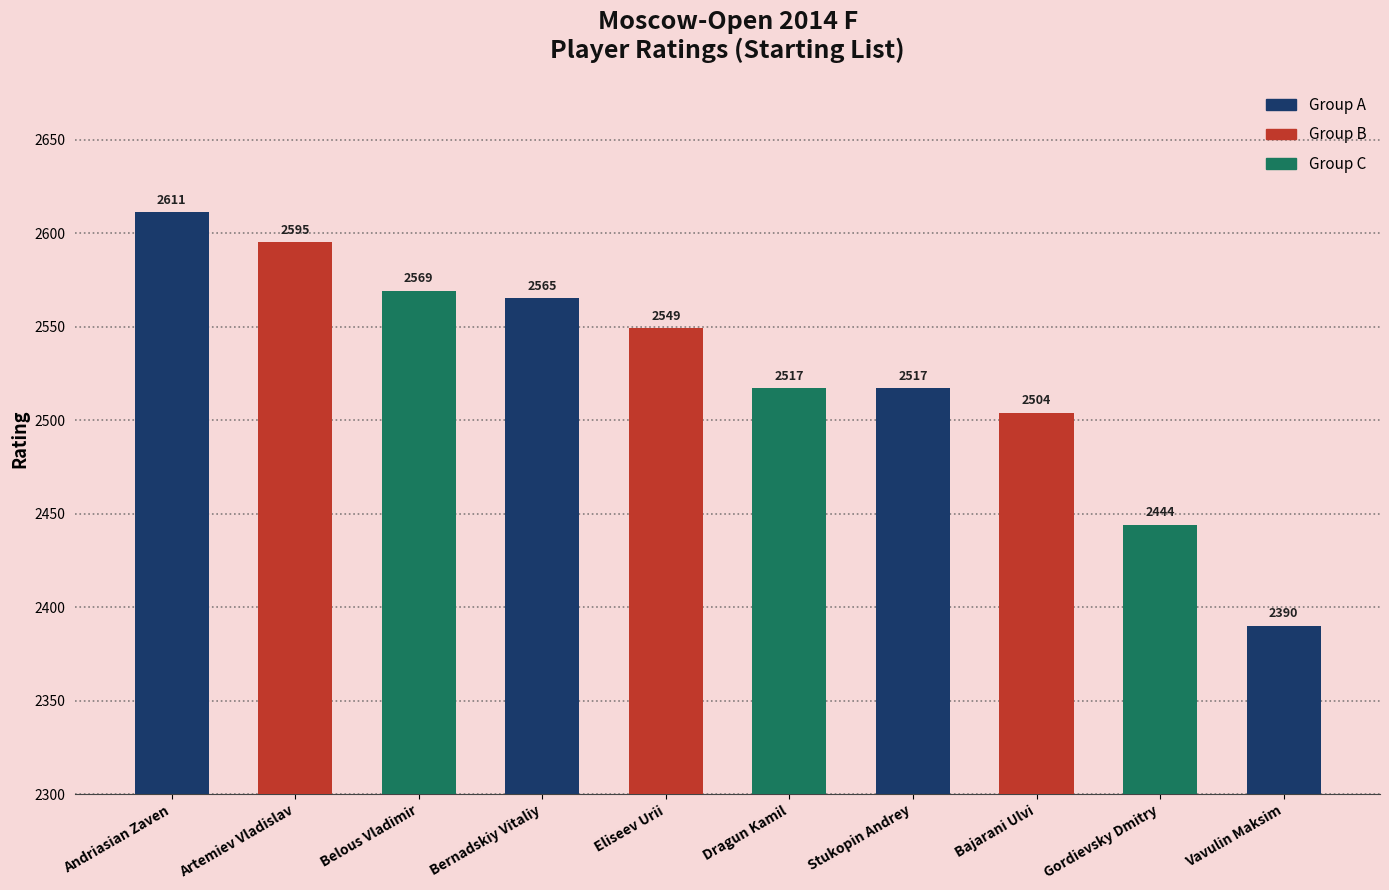

What is the label of the 1st bar from the right?

Vavulin Maksim